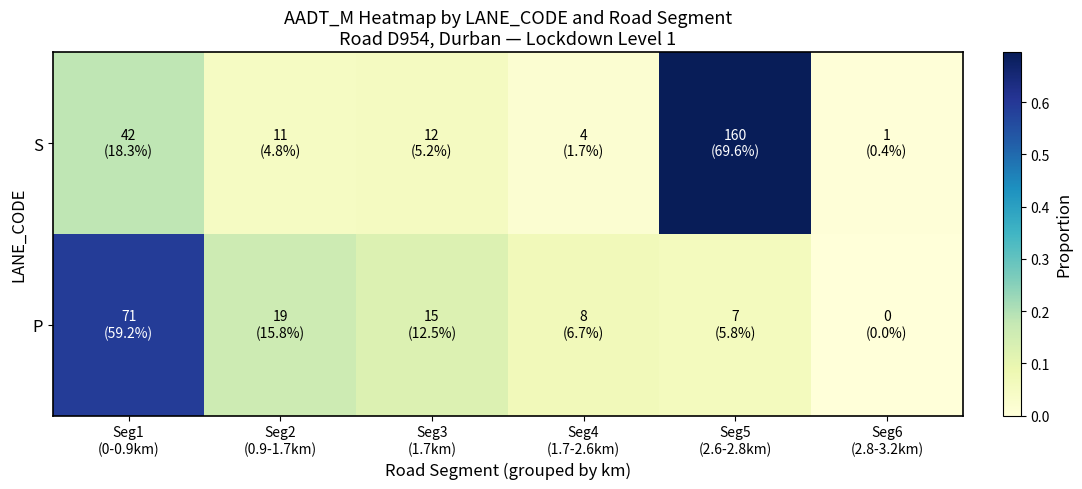

At how many categories does at least one series exceed 0?

6